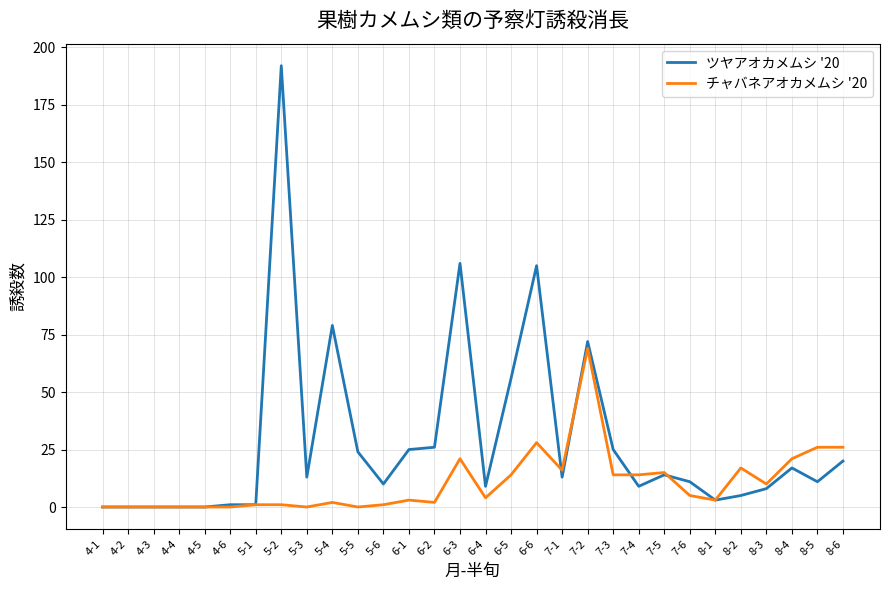

How many distinct data groups are displayed?

2